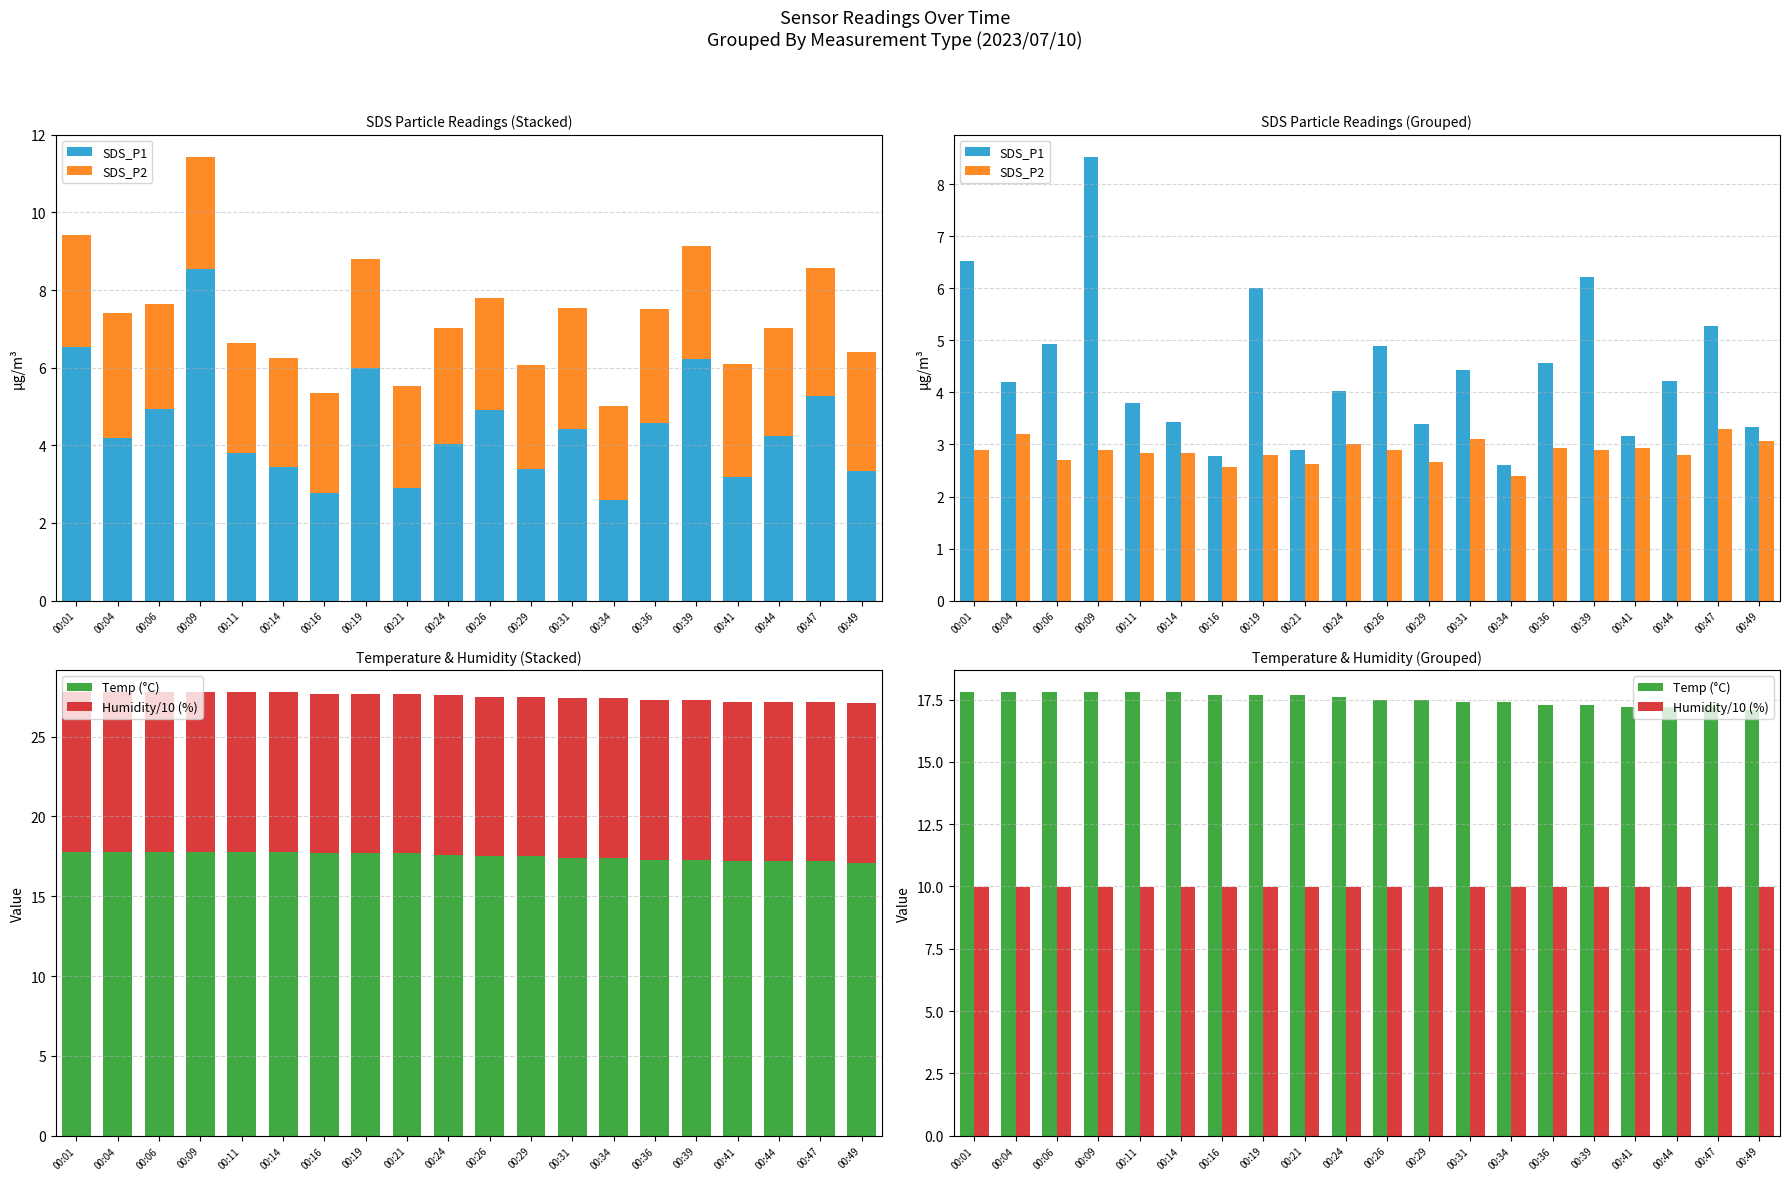

Which series has the largest range (max minus min)?

SDS_P1